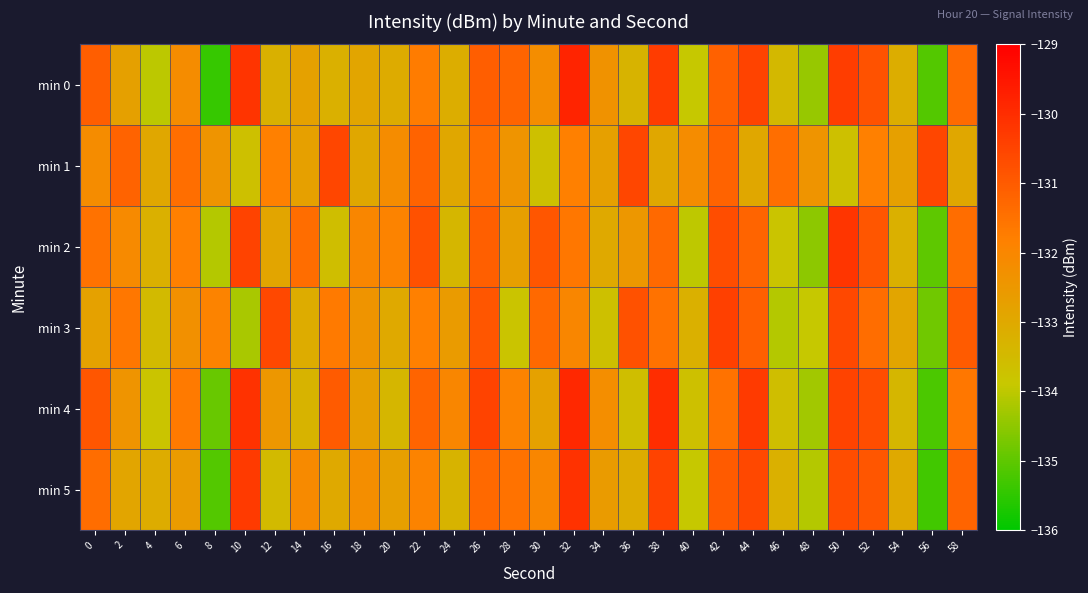

What is the total value across all series at 48?

-803.6